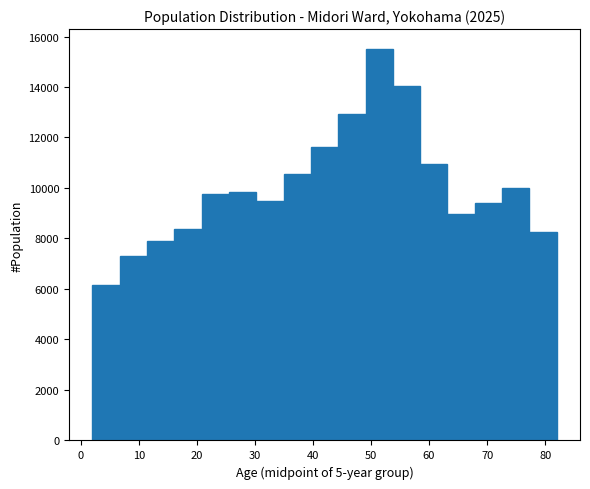

Reading left to right, list every bar in this chart as the range it spans on the x-axis followed by its height. Neither the bar edges nor the heights are printed on the chart, so give them approximately, as read against the axes.

2 to 7: 6200
7 to 11: 7400
11 to 16: 7800
16 to 21: 8400
21 to 26: 9800
26 to 30: 9800
30 to 35: 9400
35 to 40: 10600
40 to 44: 11600
44 to 49: 13000
49 to 54: 15600
54 to 58: 14000
58 to 63: 11000
63 to 68: 9000
68 to 73: 9400
73 to 77: 10000
77 to 82: 8200